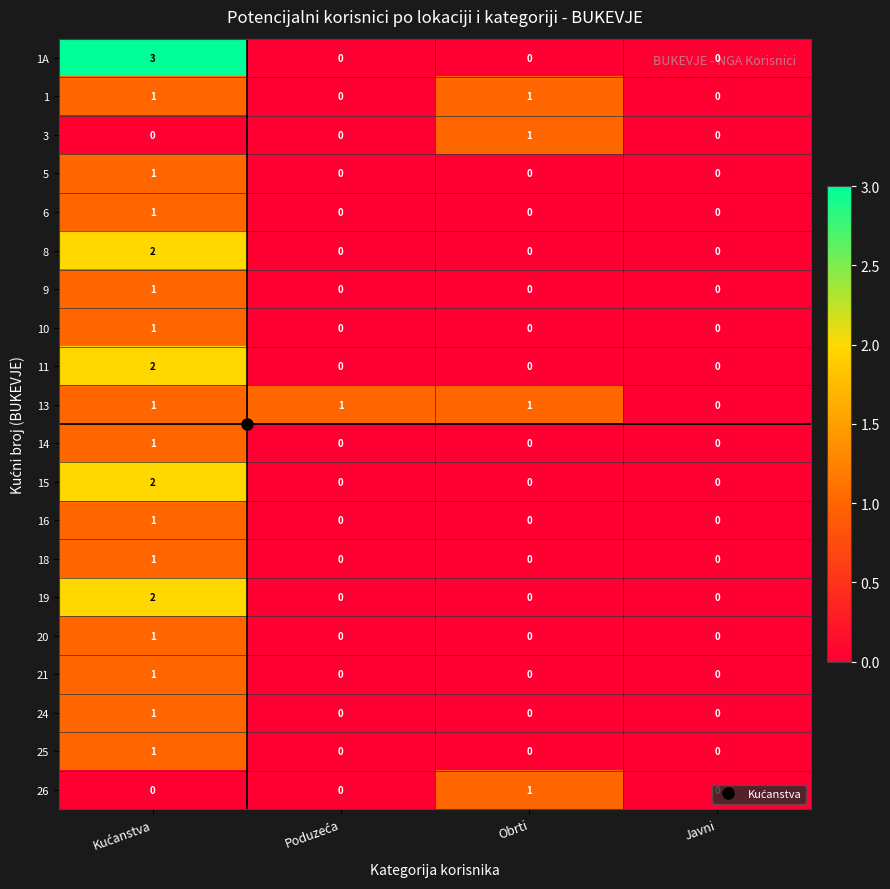

What is the maximum value shown in the chart?

3